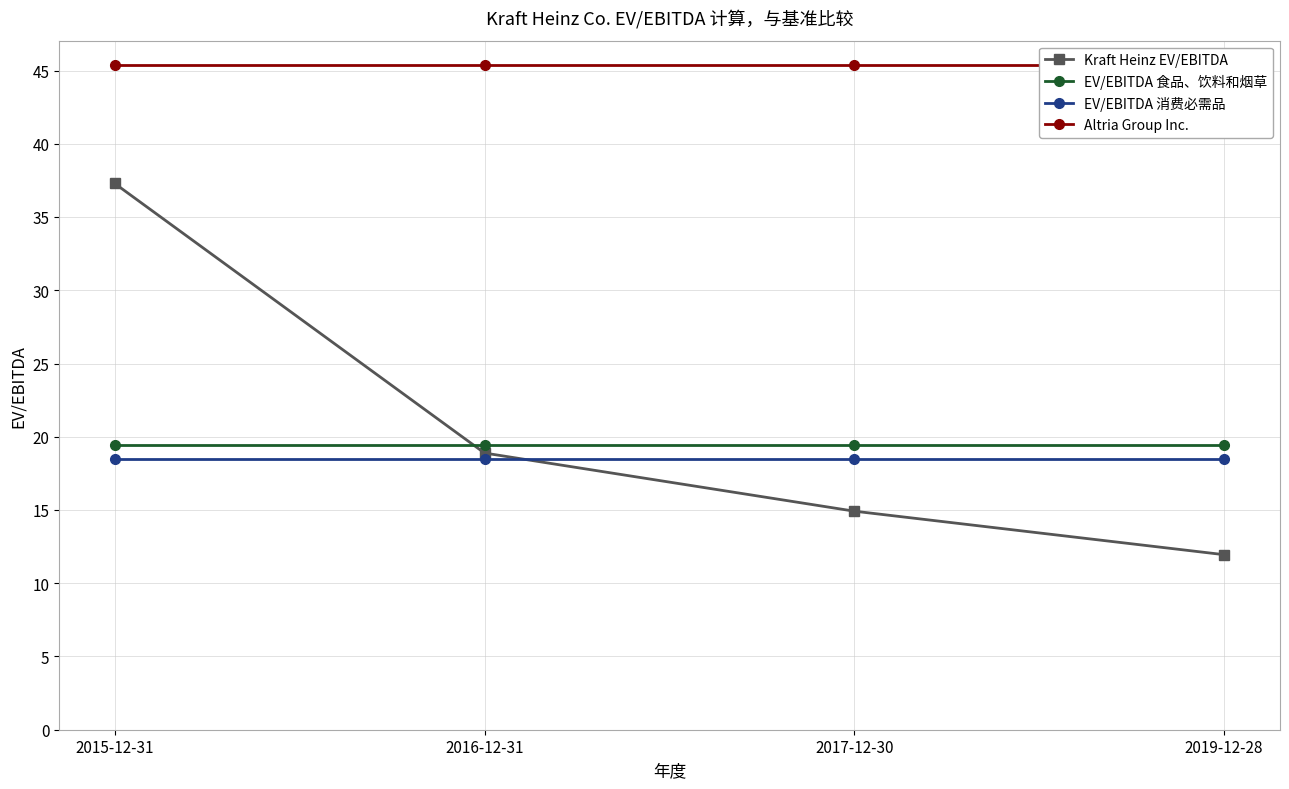

How many data points in Kraft Heinz EV/EBITDA are above 18?

2